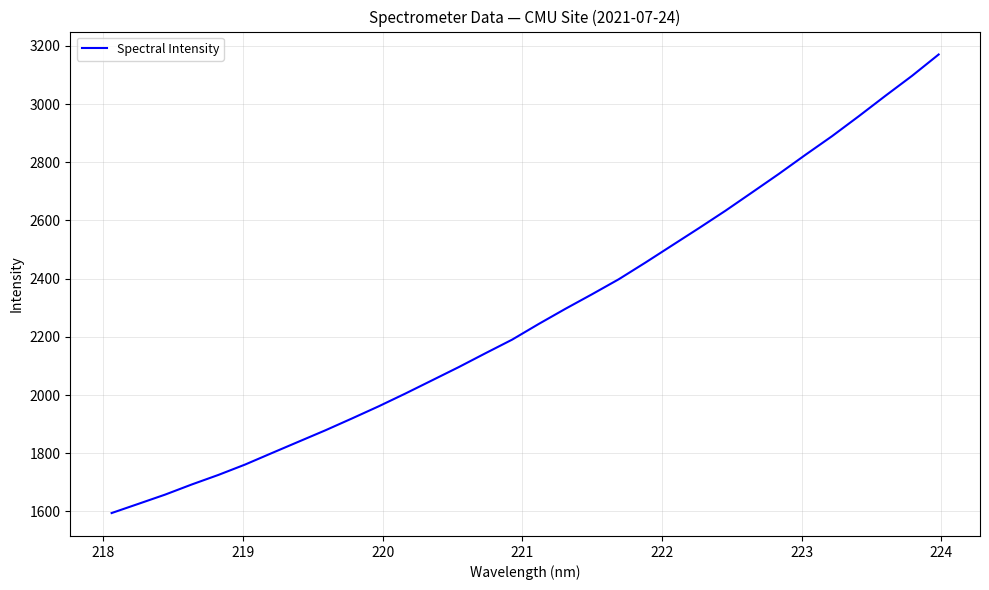

What is the smallest value displayed?

1594.4